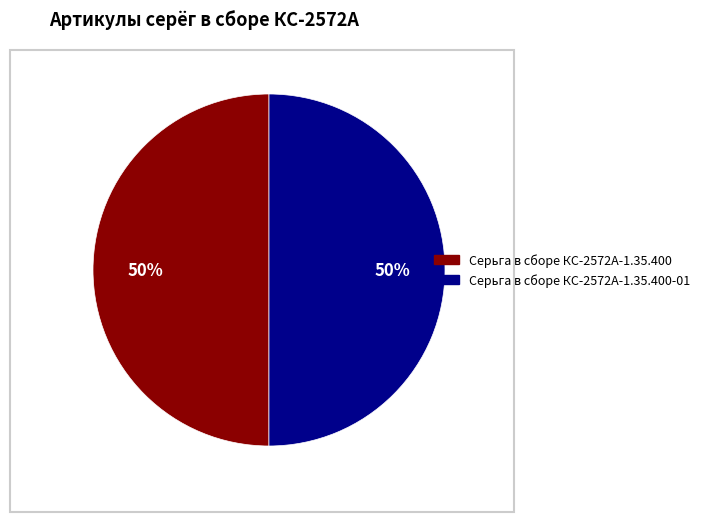

Is the sum of Серьга в сборе КС-2572А-1.35.400 and Серьга в сборе КС-2572А-1.35.400-01 greater than half?

Yes